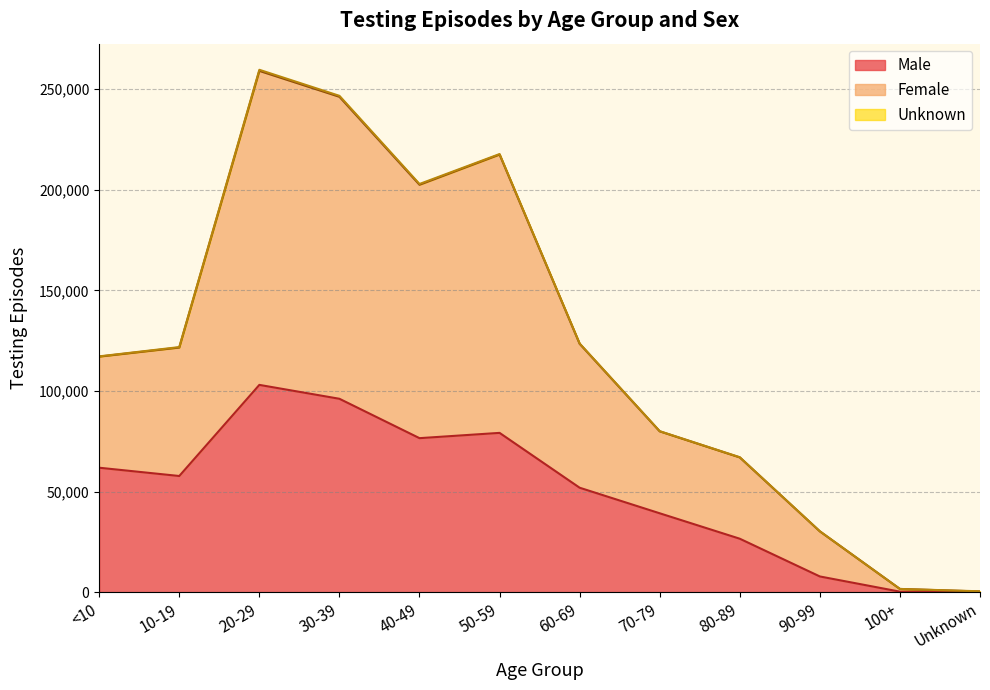

How many values in the Male series are below 57729?

6